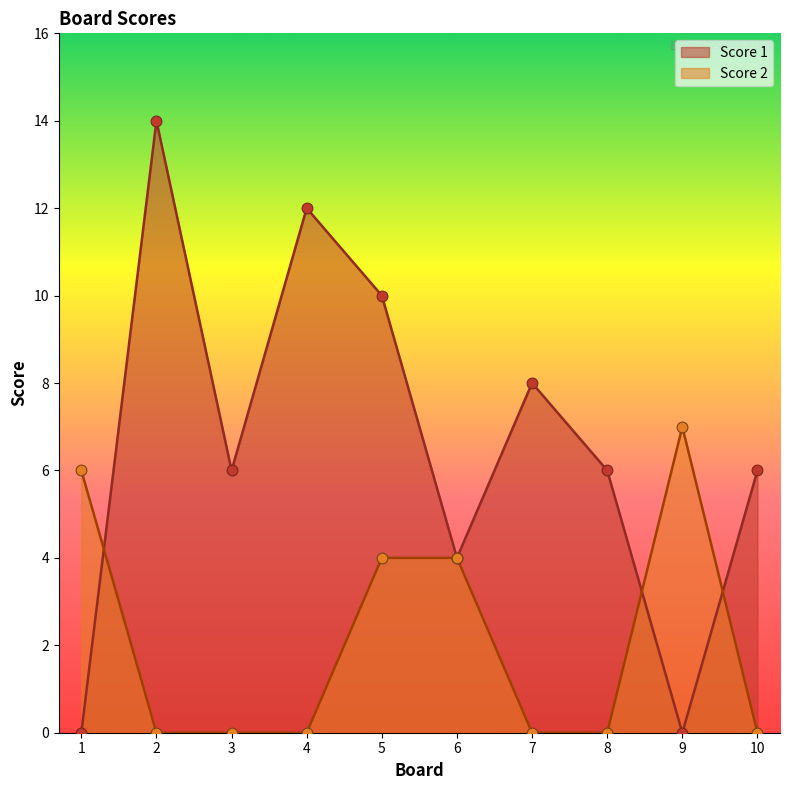

What are all the series names shown in the legend?

Score 1, Score 2